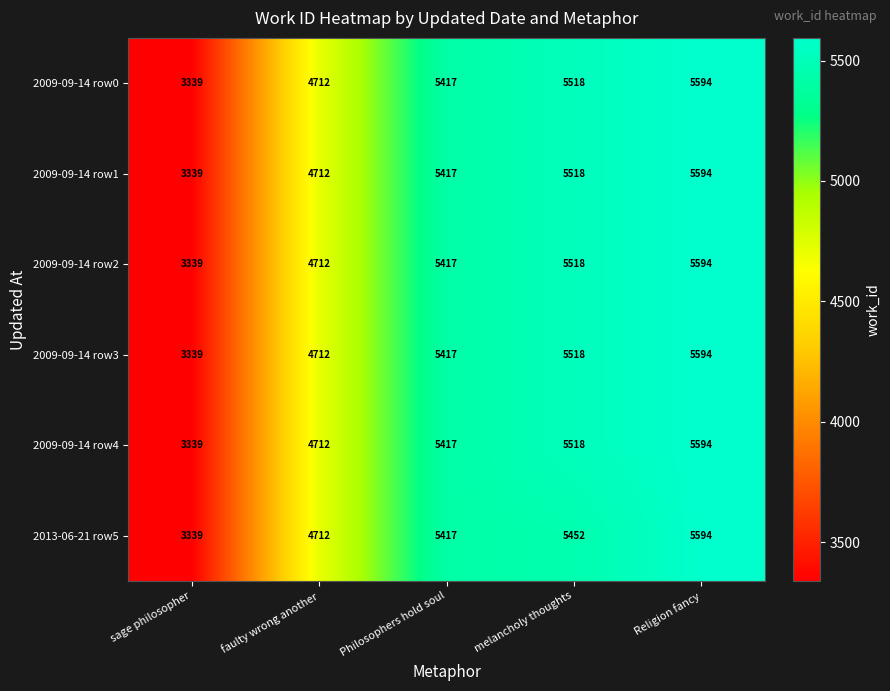

List the labels in order of 2009-09-14 row2 value, smallest first.

sage philosopher, faulty wrong another, Philosophers hold soul, melancholy thoughts, Religion fancy